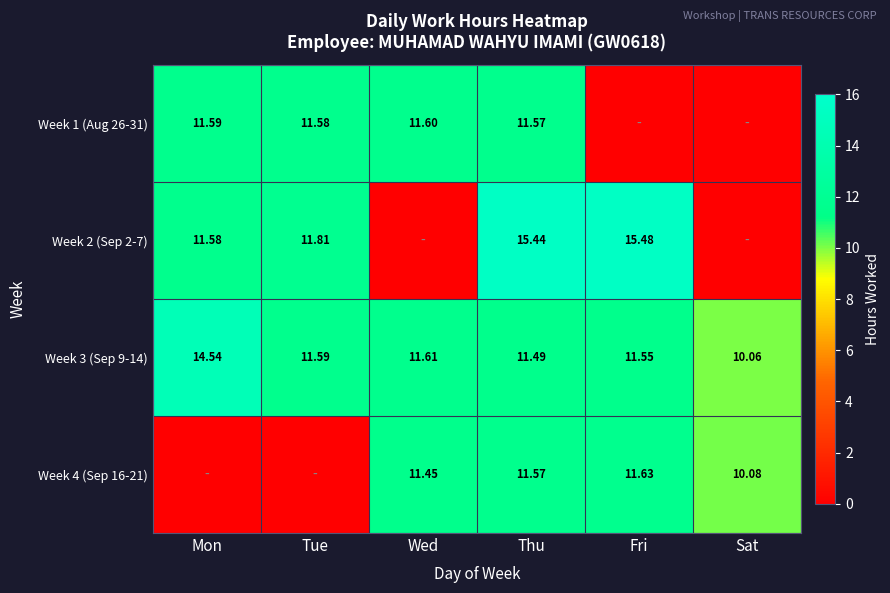

Which category has the highest value in the Week 3 (Sep 9-14) series?

Mon